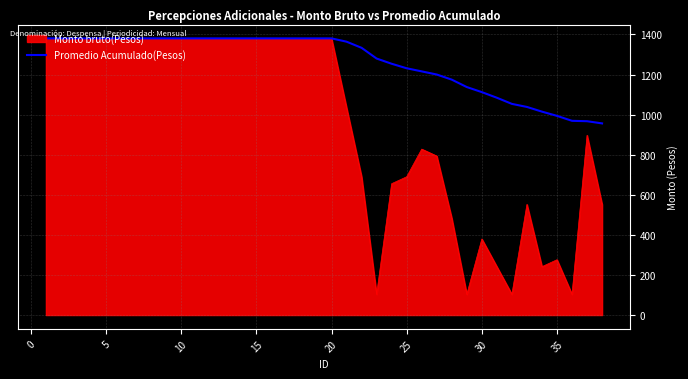

What is the lowest value of the Promedio Acumulado(Pesos) series?

956.3